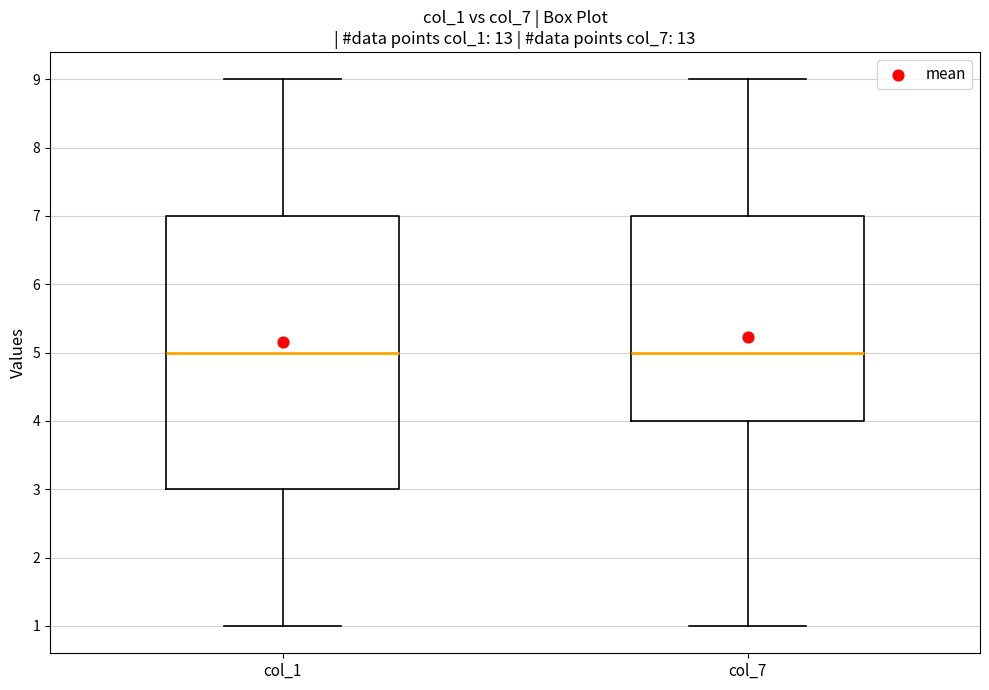

Reading left to right, transcribe this box plot: for each box, give where its median line is, the range the box spans, and where its two whiskers end, as read against the y-axis. The values are not printed on the chart, so give them approximately, as read against the axis.

col_1: median 5, box 3 to 7, whiskers 1 to 9
col_7: median 5, box 4 to 7, whiskers 1 to 9